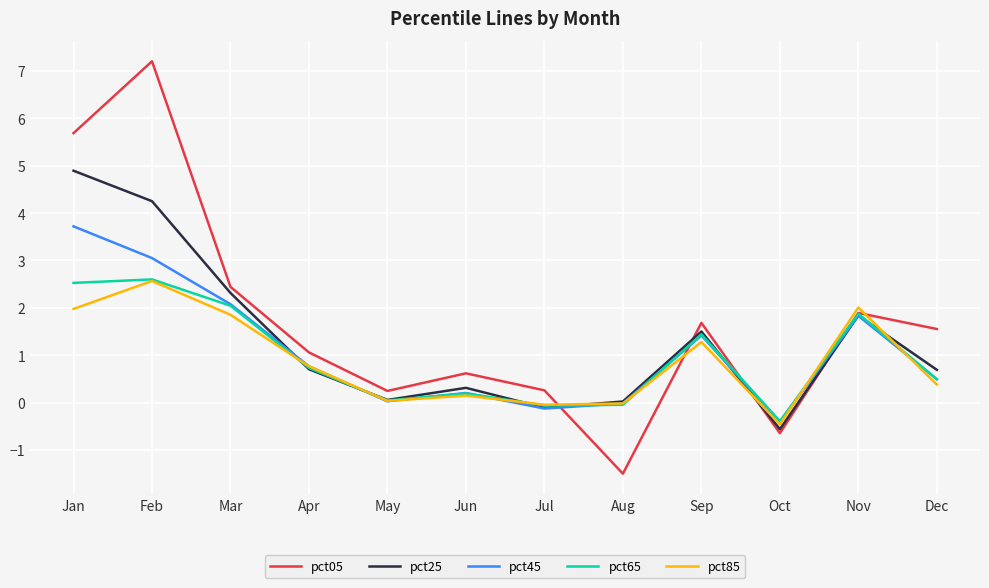

At which label does pct25 first exceed 0?

Jan